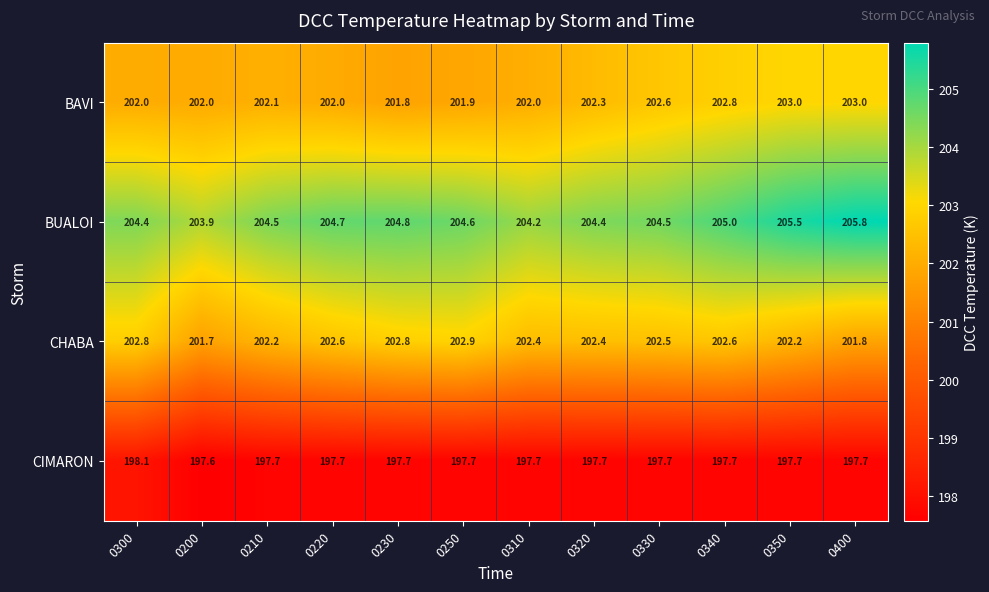

What is the maximum value shown in the chart?

205.8